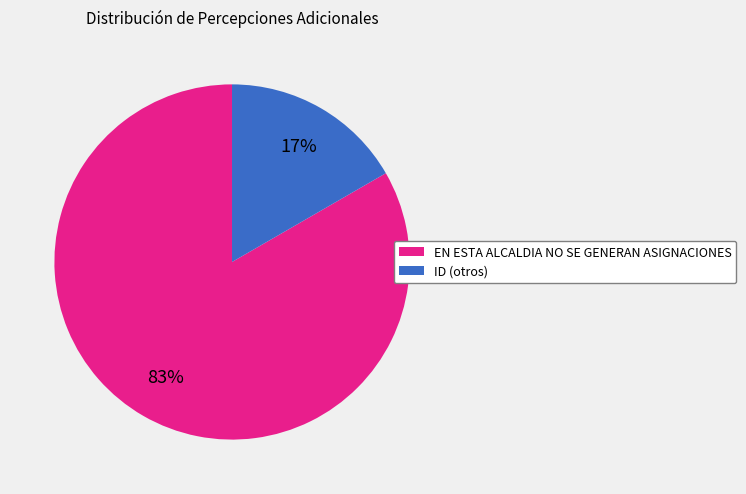

To the nearest percent, what is the combined percentage of ID and EN ESTA ALCALDIA NO SE GENERAN ASIGNACIONES?

100%